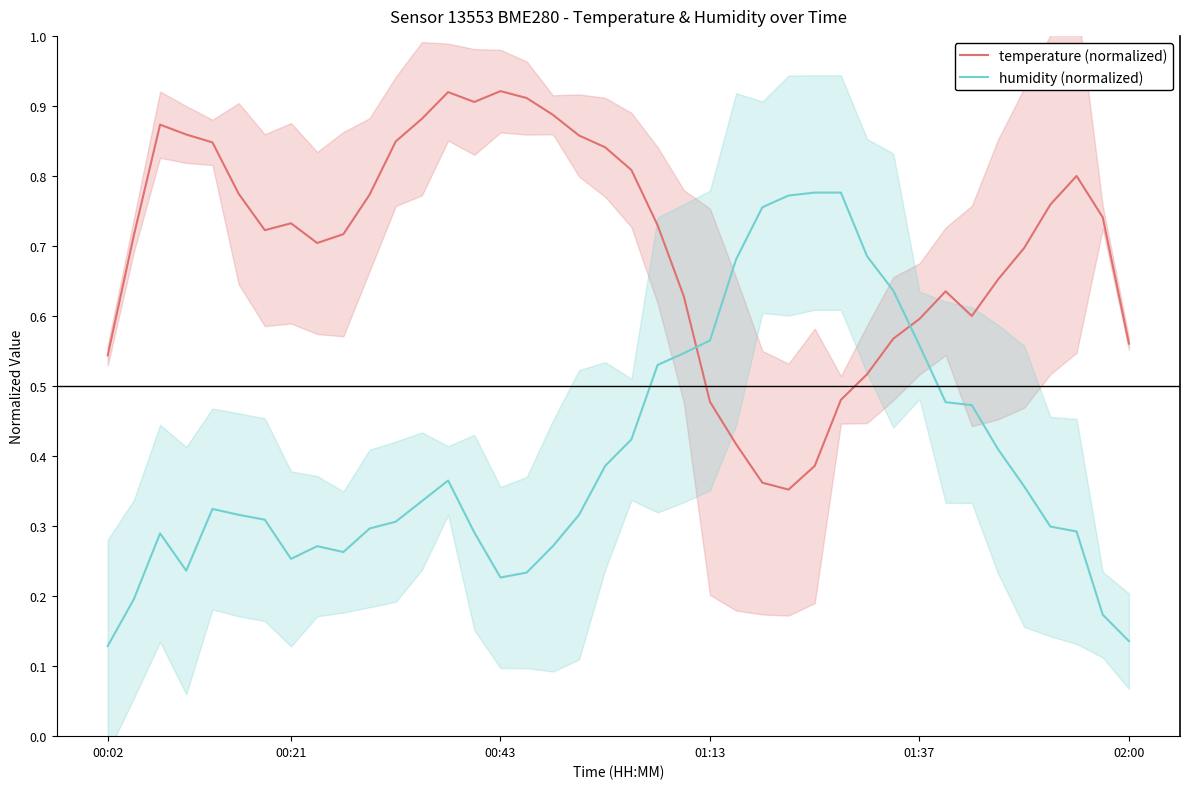

How many intersections are there between temperature (normalized) and humidity (normalized)?

2